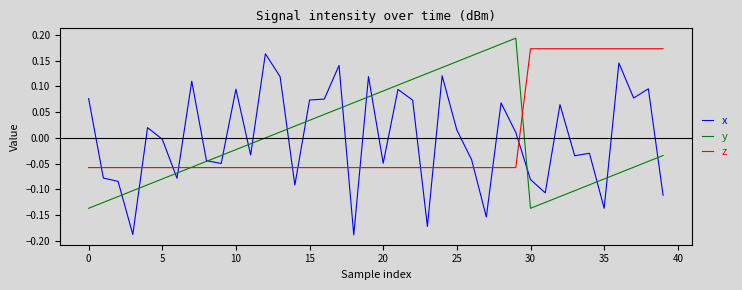

After their last crossing, which series has the higher values: x or z?

z